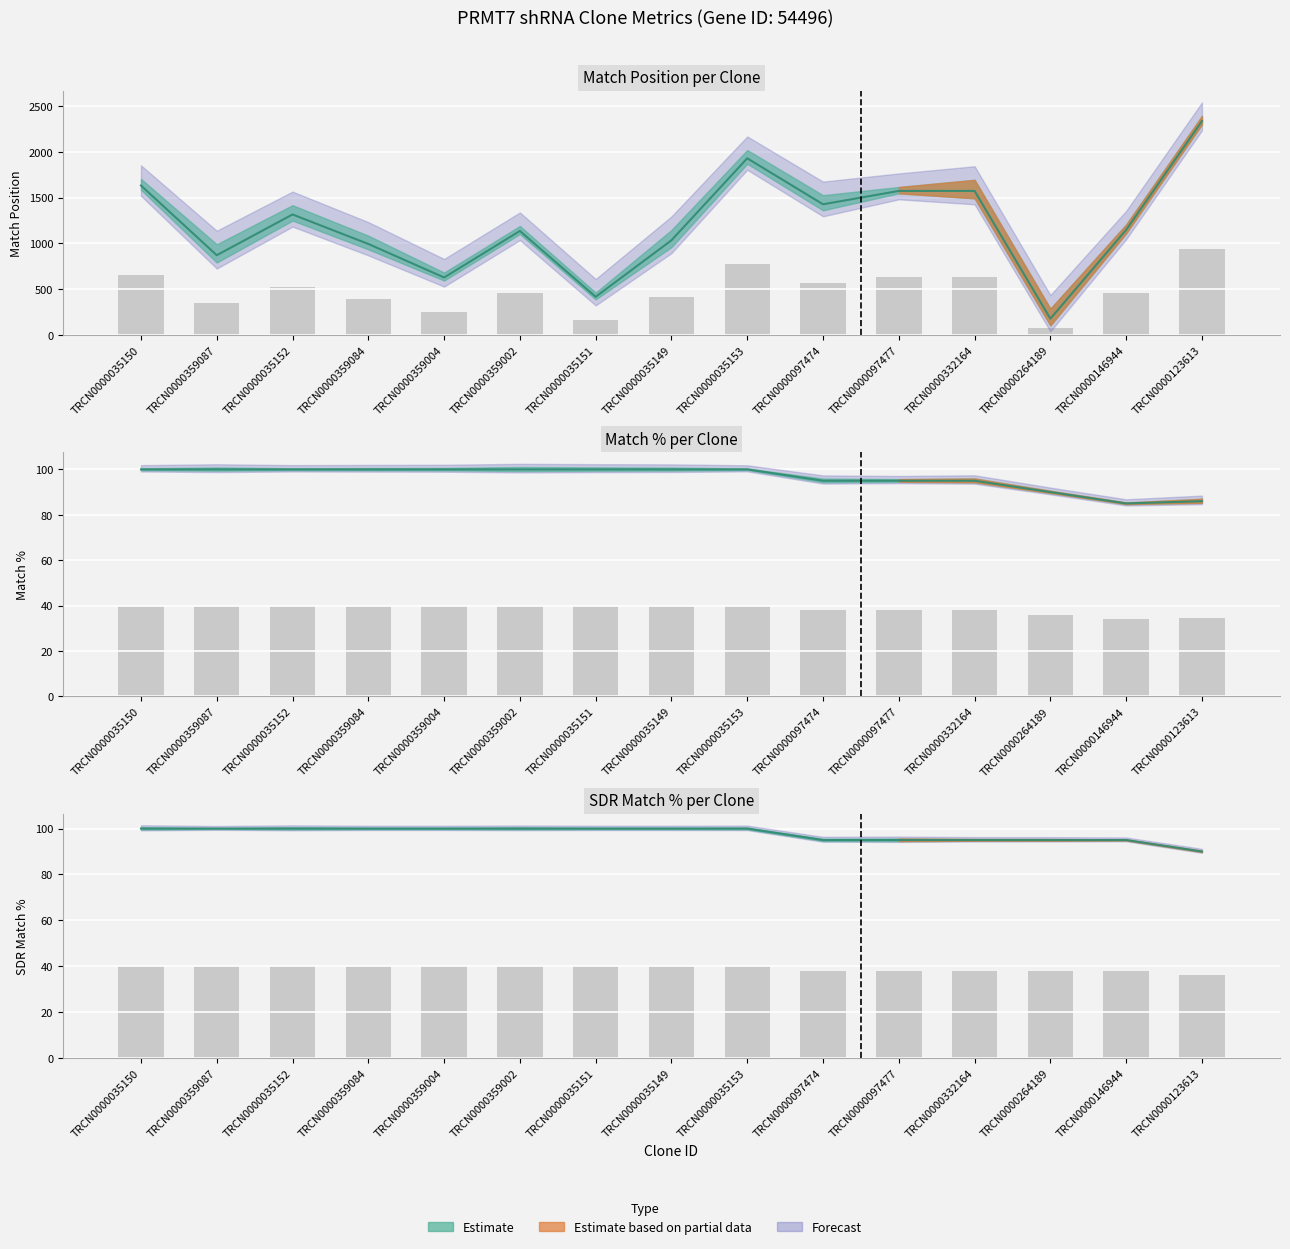

Rank the categories by Match Position value from lowest to highest.

TRCN0000264189, TRCN0000035151, TRCN0000359004, TRCN0000359087, TRCN0000359084, TRCN0000035149, TRCN0000359002, TRCN0000146944, TRCN0000035152, TRCN0000097474, TRCN0000097477, TRCN0000332164, TRCN0000035150, TRCN0000035153, TRCN0000123613